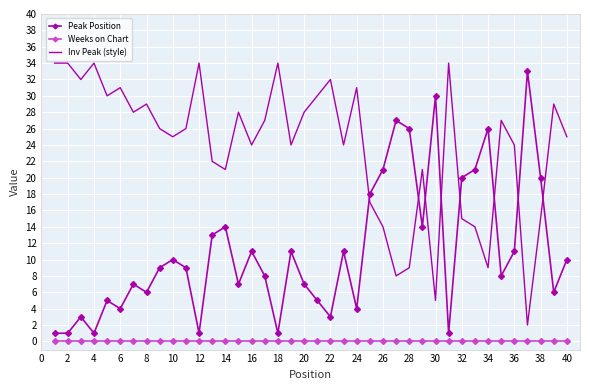

List the series in order of their overall mean, lowest first.

Weeks on Chart, Peak Position, Inv Peak (style)